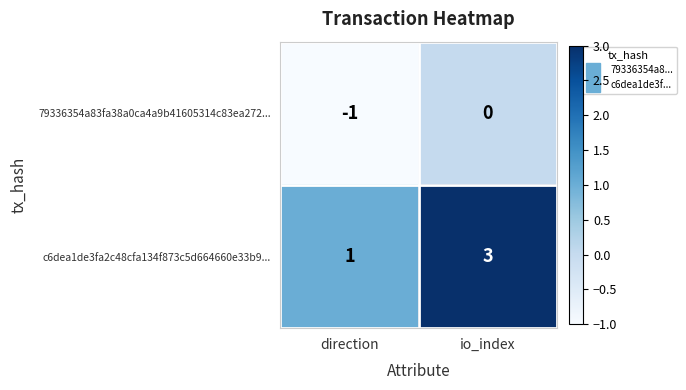

How many values in 79336354a83fa38a0ca4a9b41605314c83ea272... are below zero?

1